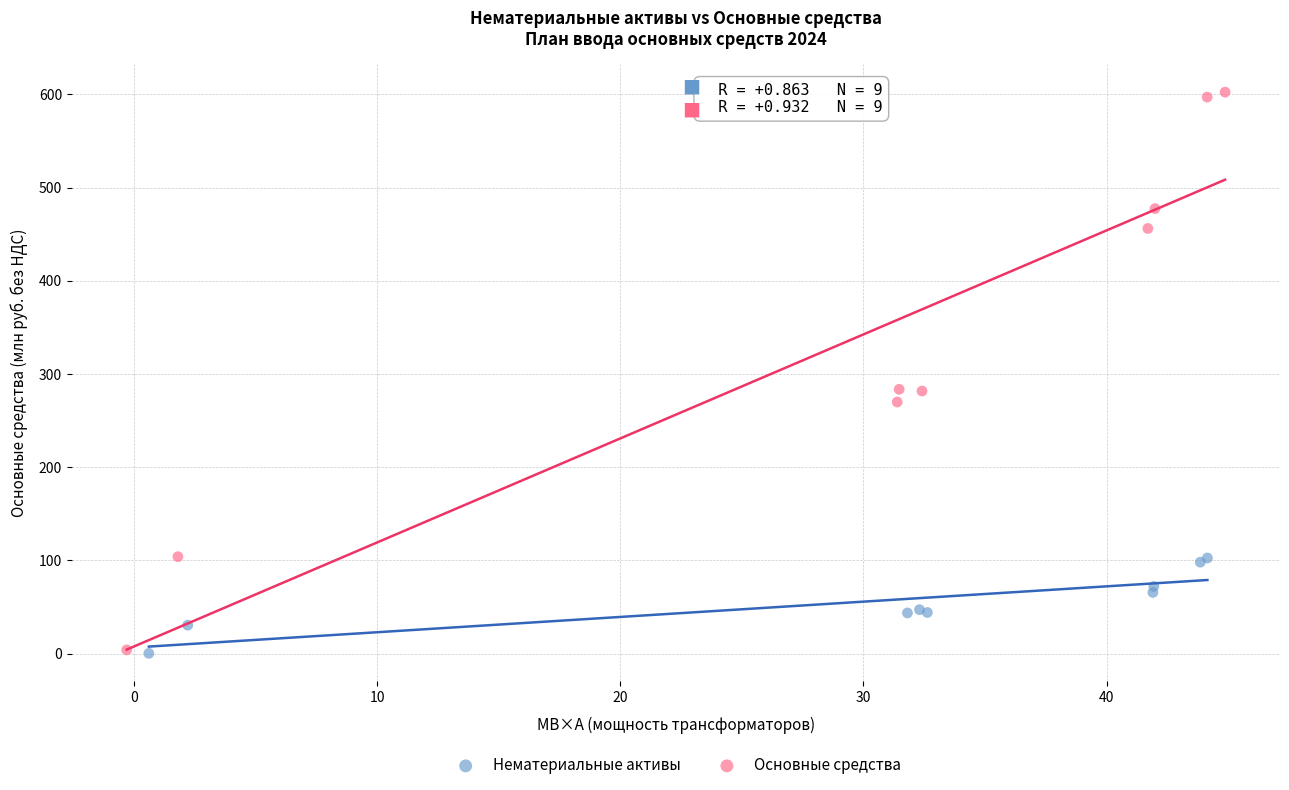

Which series has the widest spread of Y values?

Основные средства